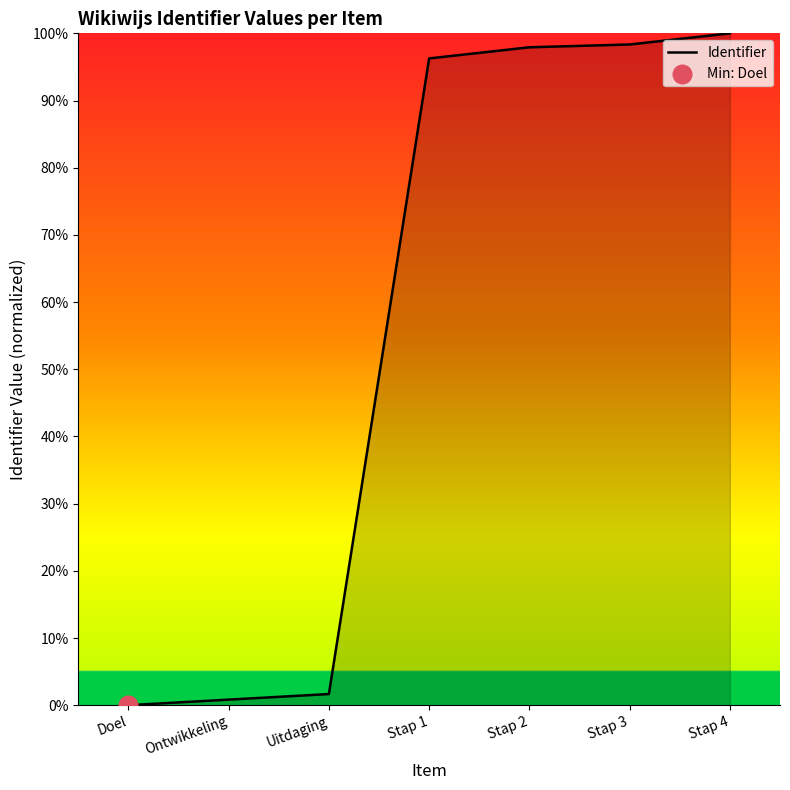

What is the change in value from Stap 2 to Stap 4?

+2.1